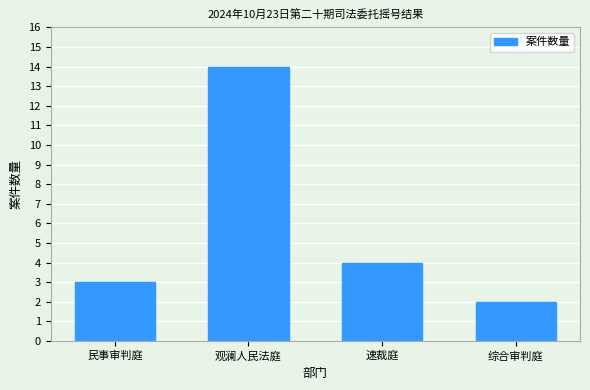

True or false: the data shows 6 at 观澜人民法庭.

False